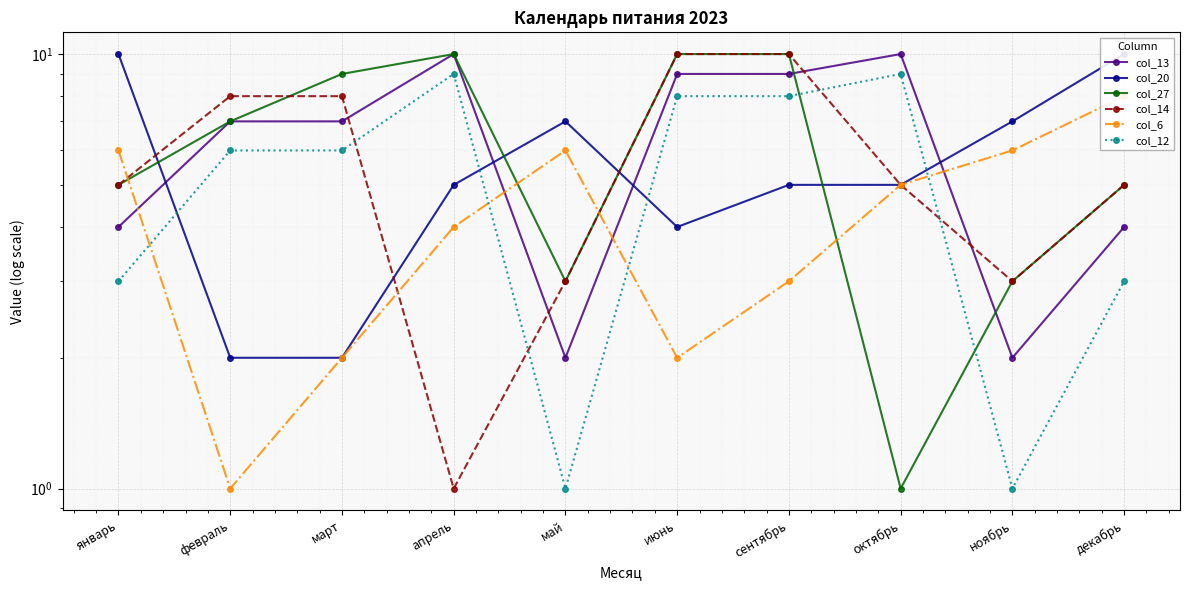

What is the approximate value of col_27 at февраль?

7